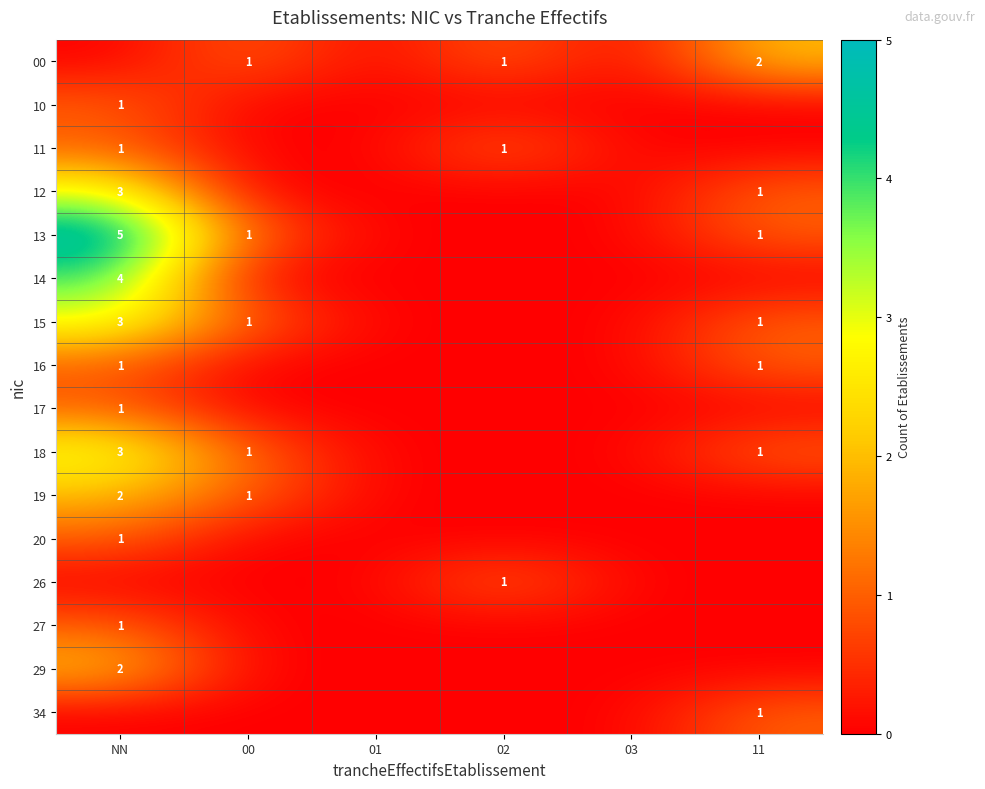

The value of 15 at 00 is 1. True or false?

True